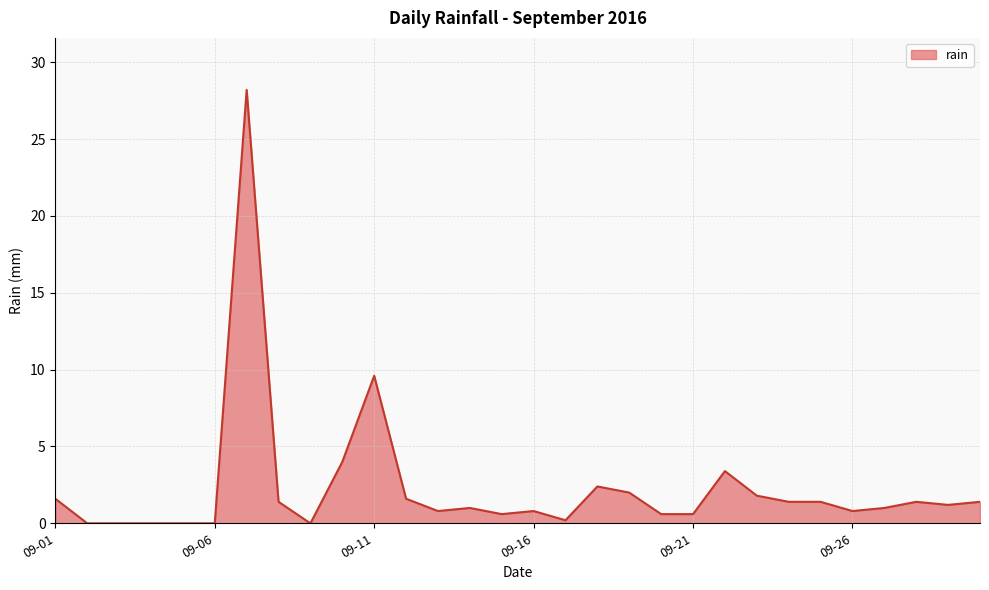

What is the maximum value shown in the chart?

28.2